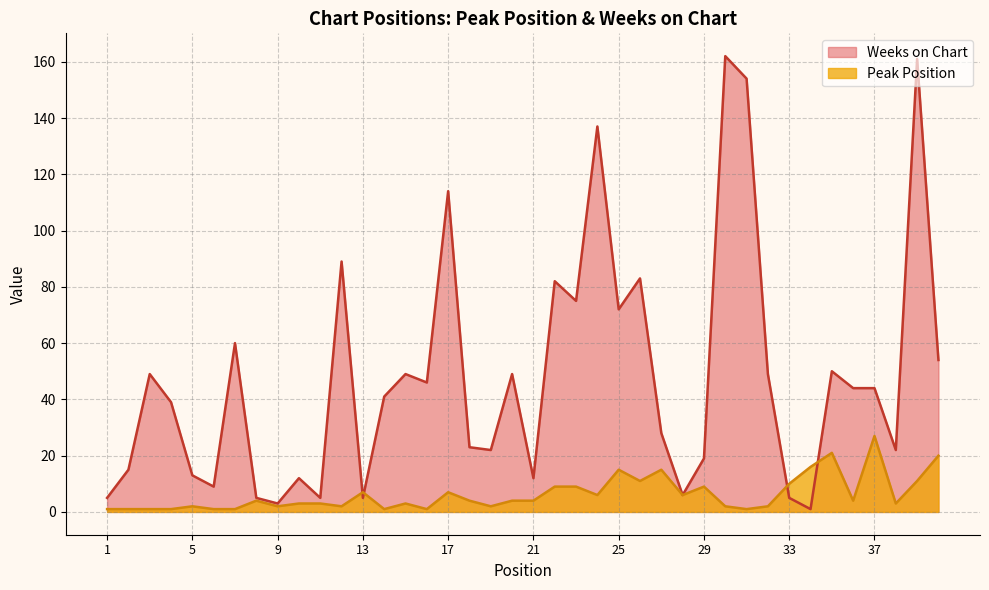

What is the difference between the Peak Position values at 23 and 21?

5